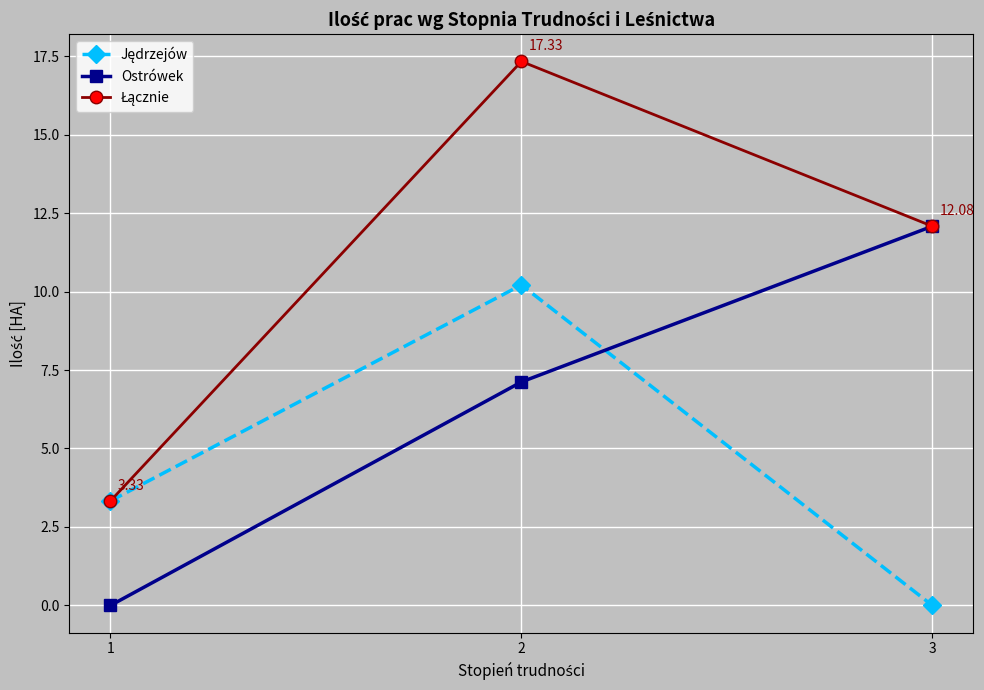

What is the difference between the highest and lowest values at 2?

10.2